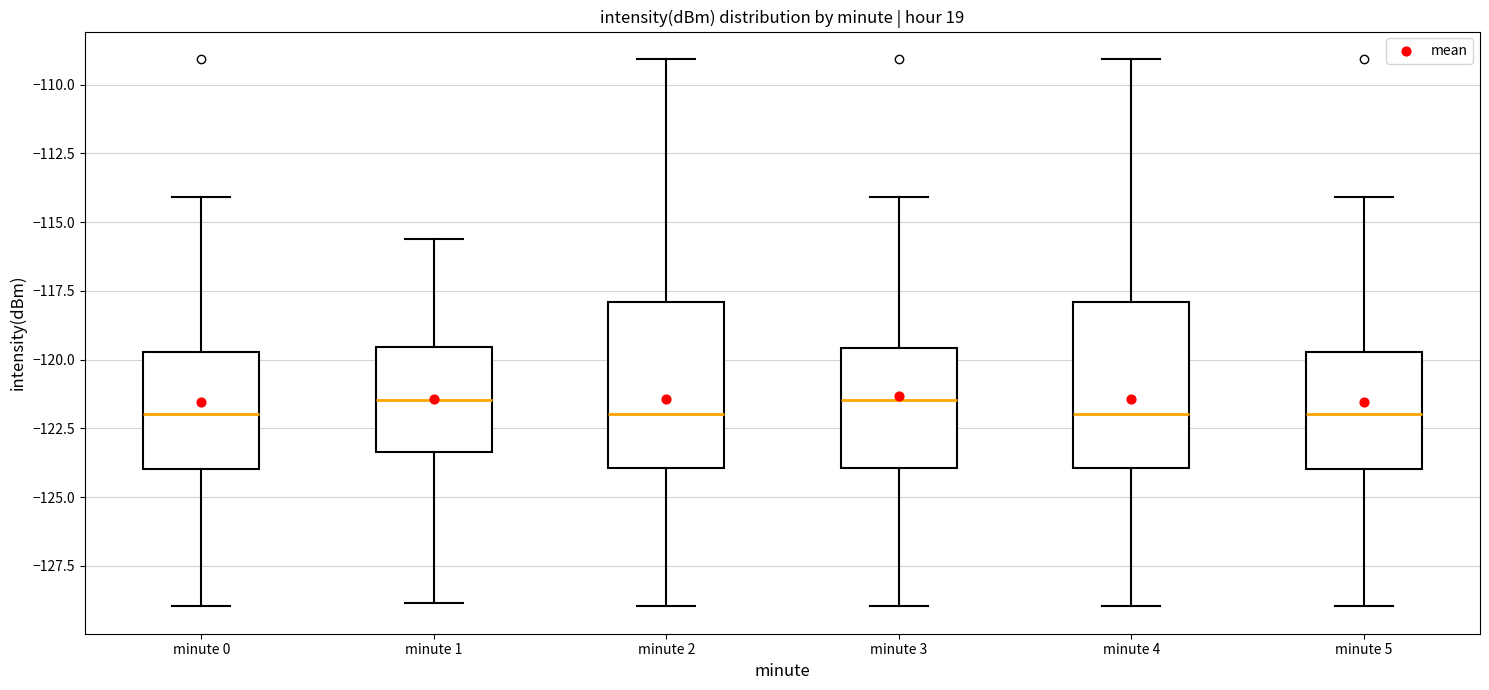

Reading left to right, transcribe this box plot: for each box, give where its median line is, the range the box spans, and where its two whiskers end, as read against the y-axis. The values are not printed on the chart, so give them approximately, as read against the axis.

minute 0: median -122.0, box -124.0 to -119.5, whiskers -129.0 to -114.0
minute 1: median -121.5, box -123.5 to -119.5, whiskers -129.0 to -115.5
minute 2: median -122.0, box -124.0 to -118.0, whiskers -129.0 to -109.0
minute 3: median -121.5, box -124.0 to -119.5, whiskers -129.0 to -114.0
minute 4: median -122.0, box -124.0 to -118.0, whiskers -129.0 to -109.0
minute 5: median -122.0, box -124.0 to -119.5, whiskers -129.0 to -114.0